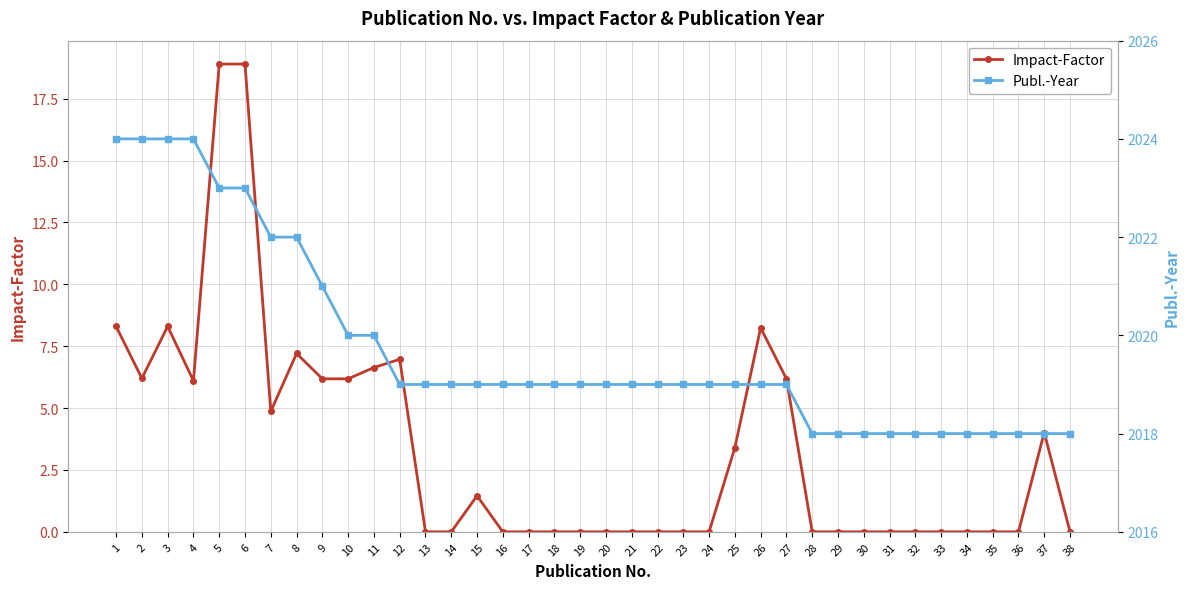

At how many categories does at least one series exceed 1035?

38